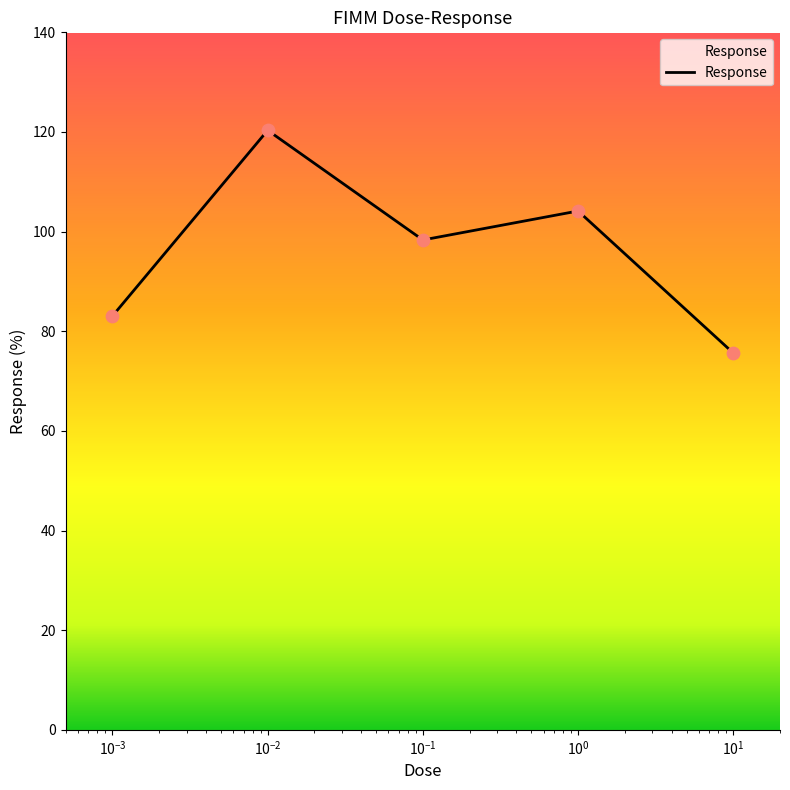

What is the difference between the maximum and minimum values?

44.7